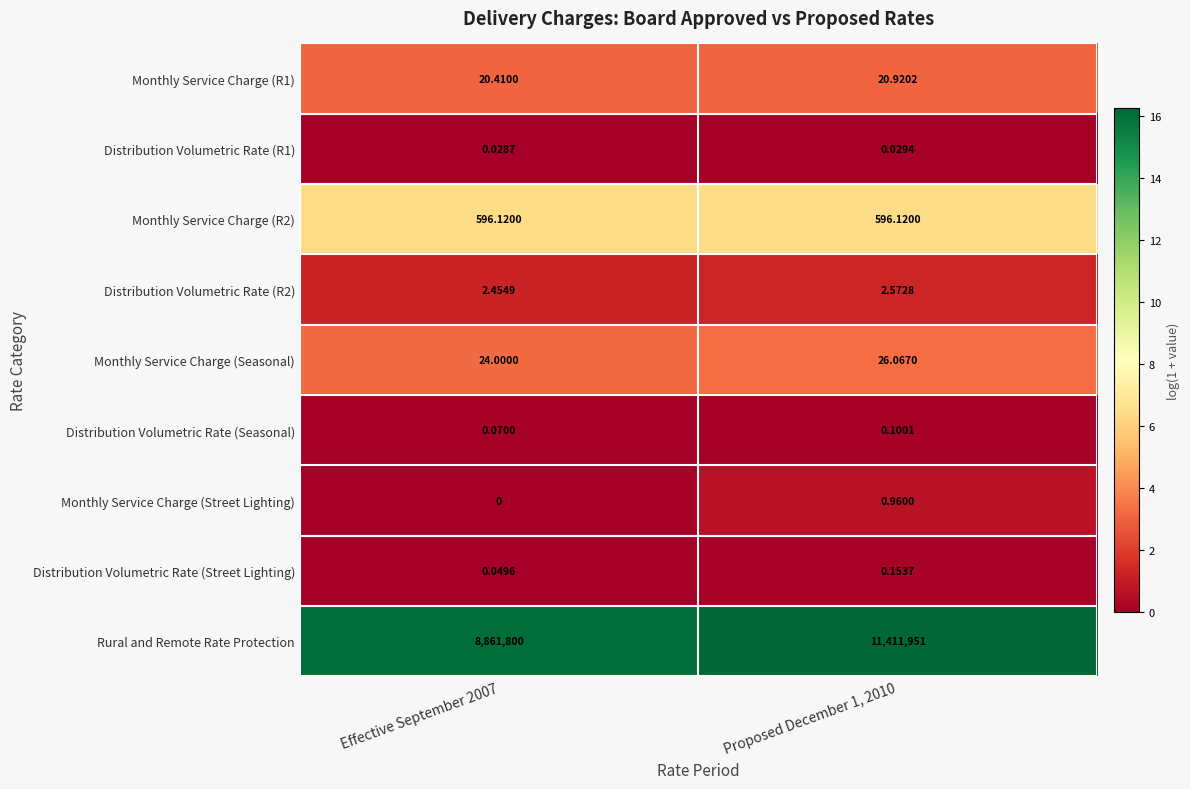

Is the value of Monthly Service Charge (R2) at Effective September 2007 greater than the value of Distribution Volumetric Rate (Street Lighting) at Proposed December 1, 2010?

Yes